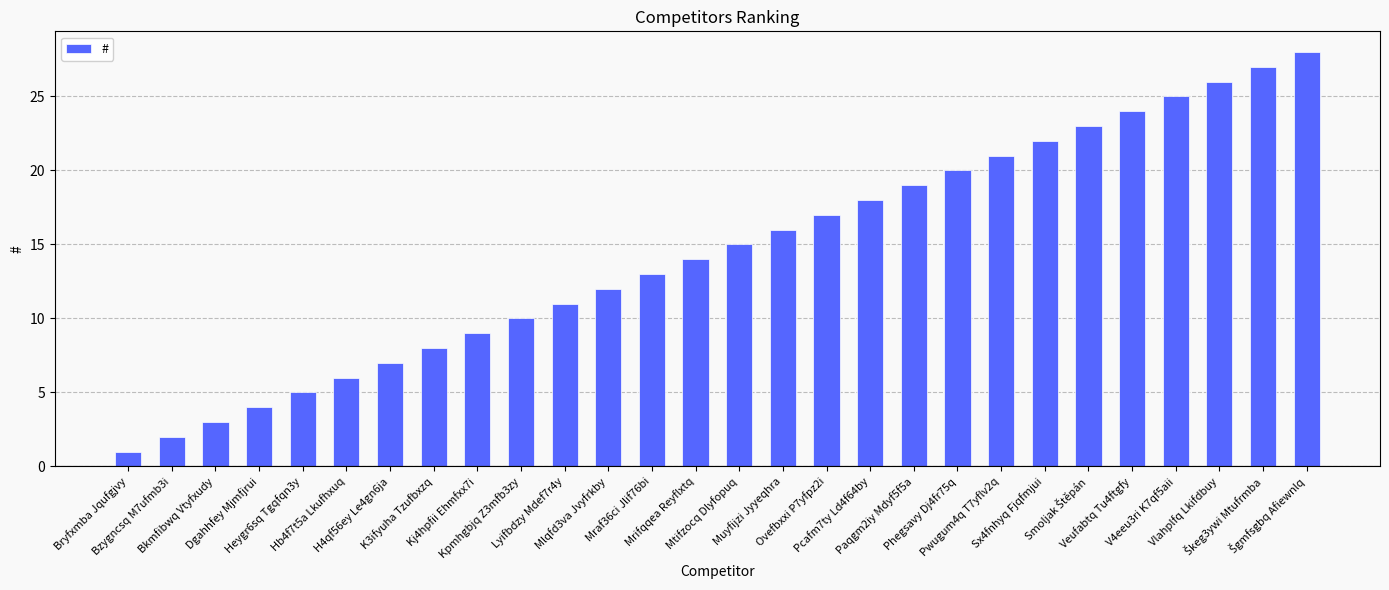

What is the approximate value at Kj4hpfii Ehmfxx7i, to the nearest 5?

10